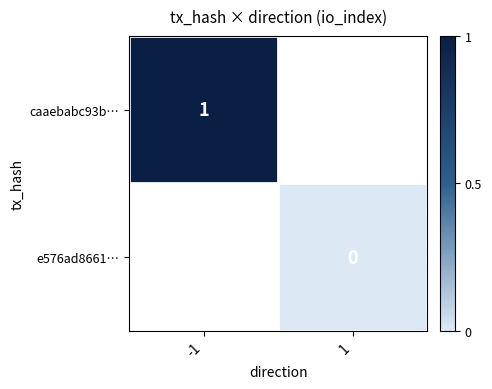

The caaebabc93b… series shows 0 at -1. True or false?

False